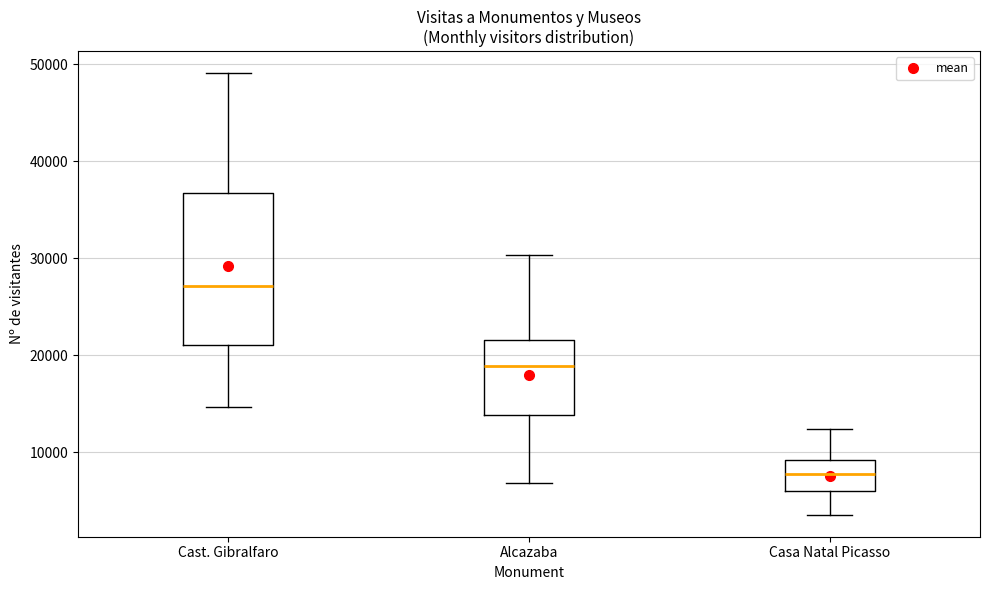

Which box is the tallest, from its lower edge to its upper edge?

Cast. Gibralfaro